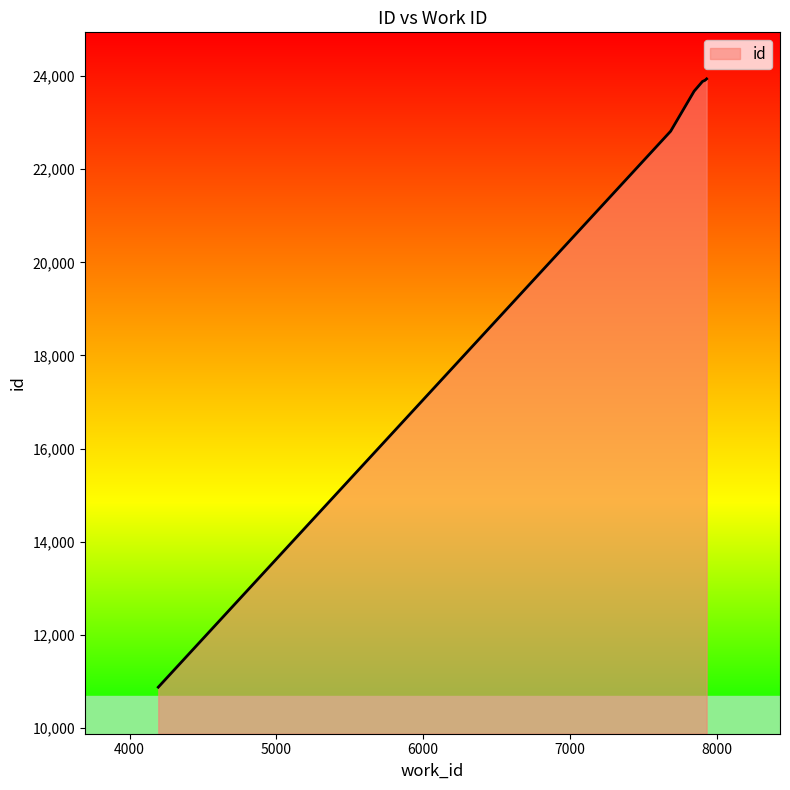

What is the minimum value shown in the chart?

10875